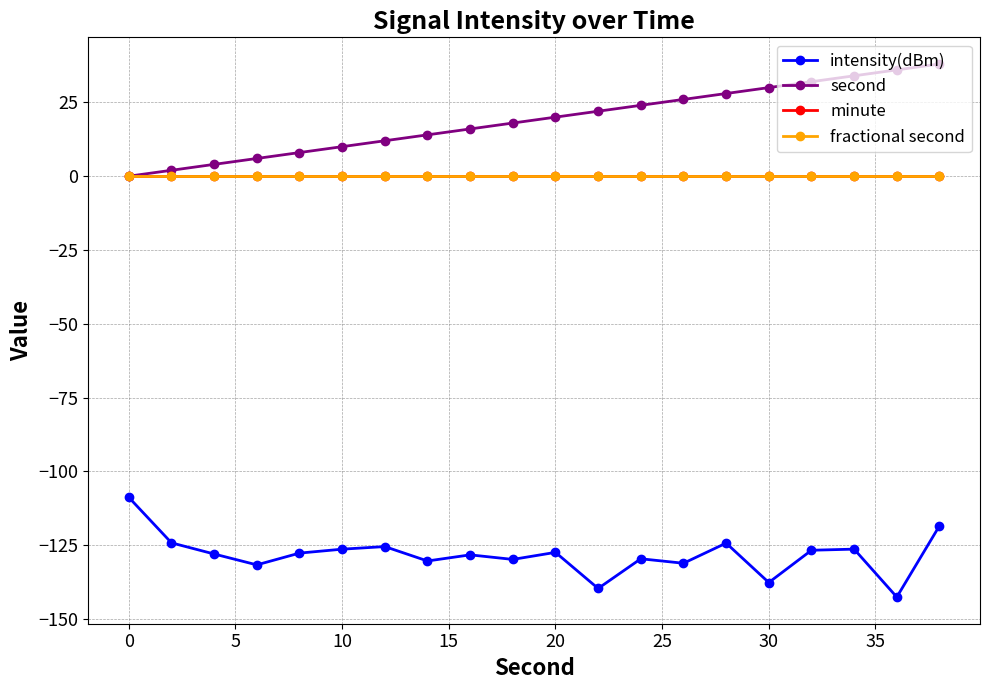

What is the greatest value displayed?

38.0